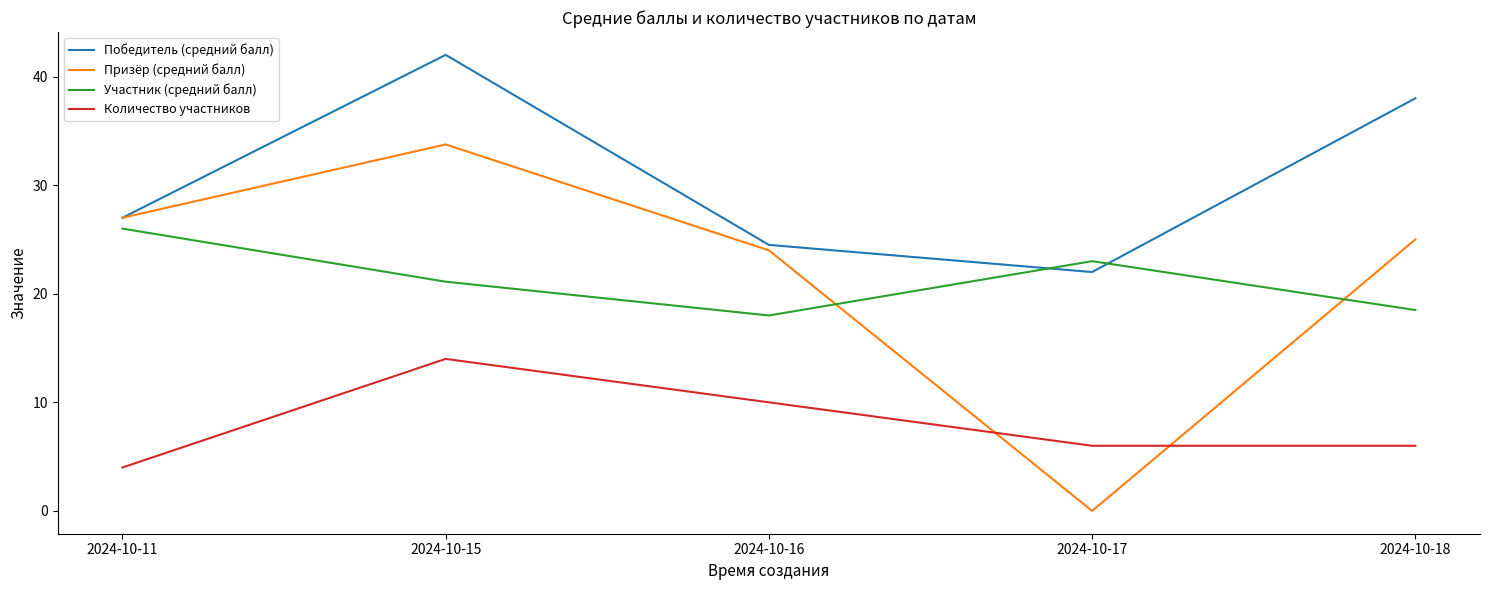

Reading right to left, what are all the values shown in this chart?

Победитель (средний балл): 2024-10-18=38.0	2024-10-17=22.0	2024-10-16=24.5	2024-10-15=42.0	2024-10-11=27.0
Призёр (средний балл): 2024-10-18=25.0	2024-10-17=0.0	2024-10-16=24.0	2024-10-15=33.8	2024-10-11=27.0
Участник (средний балл): 2024-10-18=18.5	2024-10-17=23.0	2024-10-16=18.0	2024-10-15=21.1	2024-10-11=26.0
Количество участников: 2024-10-18=6.0	2024-10-17=6.0	2024-10-16=10.0	2024-10-15=14.0	2024-10-11=4.0